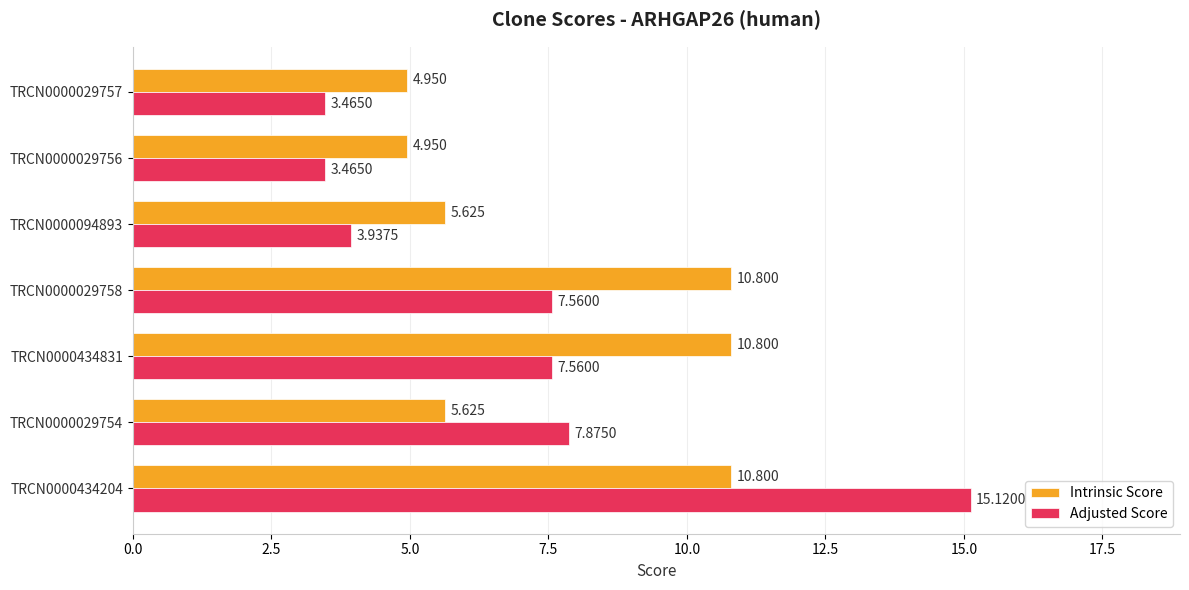

Which series has the widest spread of values?

Adjusted Score